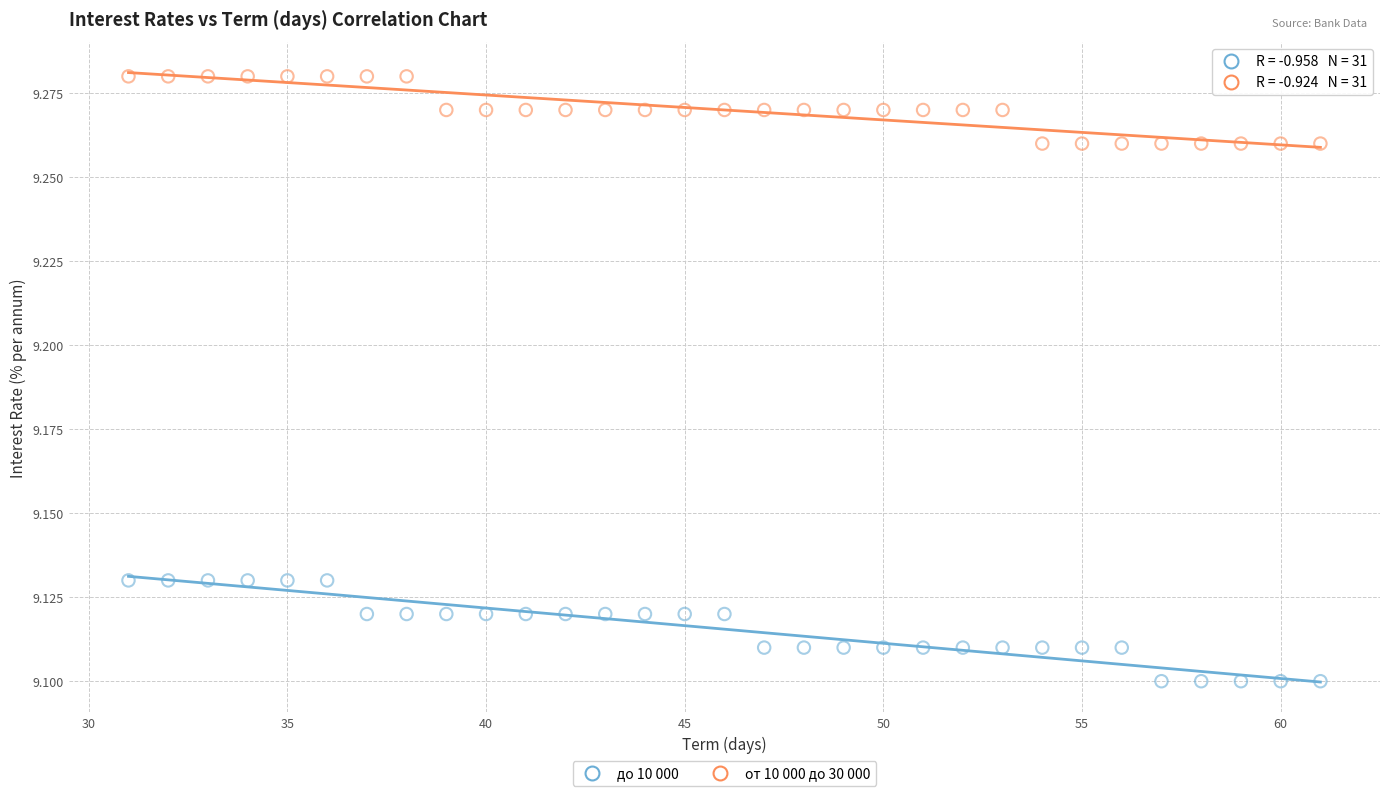

Which series has the largest Y range (max minus min)?

до 10 000